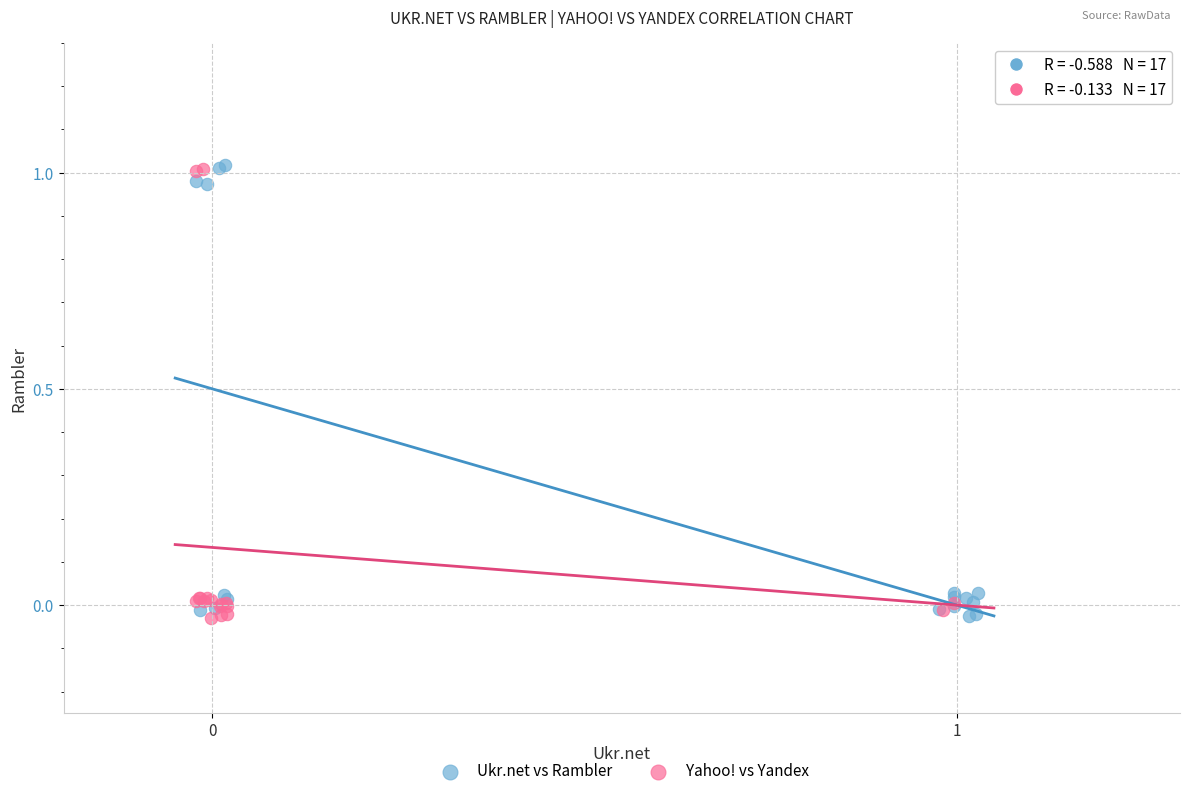

What are all the series names shown in the legend?

Ukr.net vs Rambler, Yahoo! vs Yandex